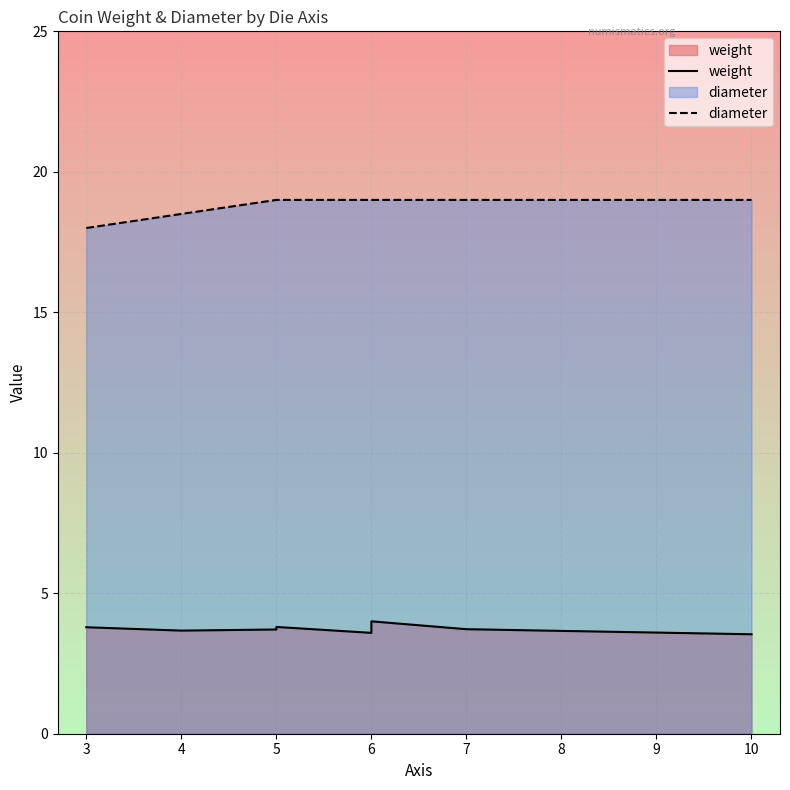

How many diameter values are between 19 and 20?

6